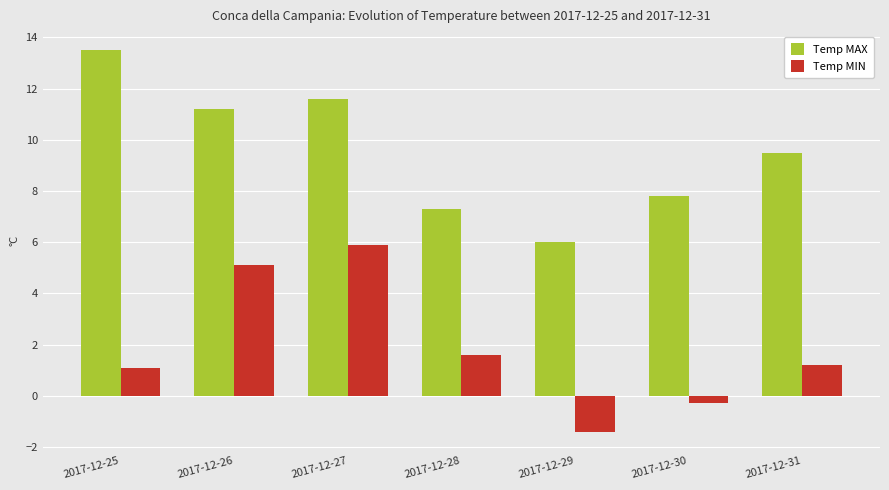

How many bars are there in each group?

2